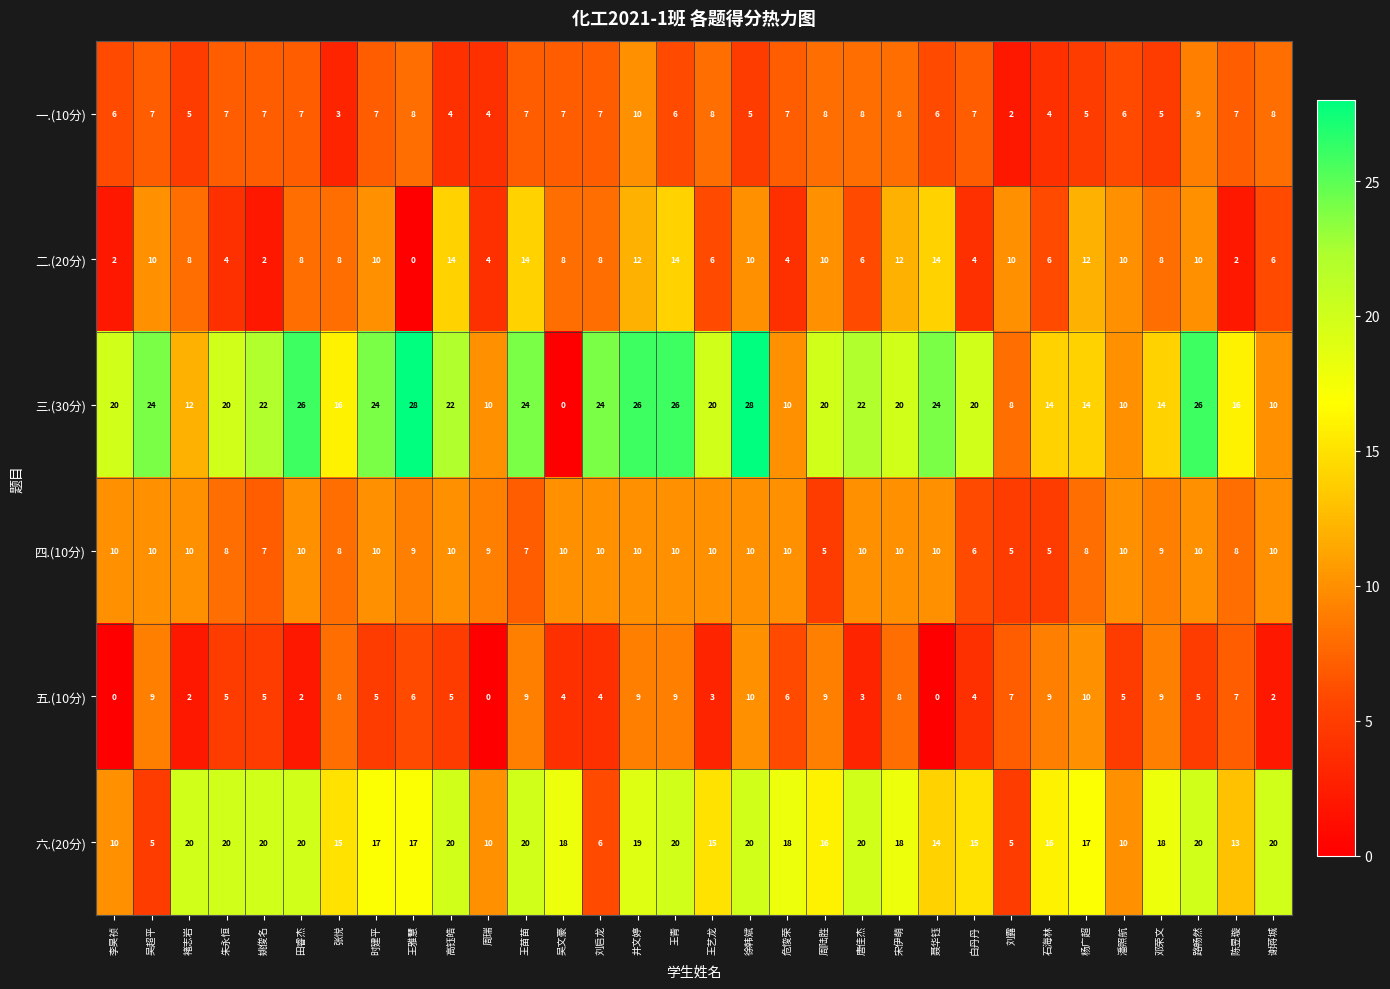

At which label does 六.(20分) first exceed 18?

褚志岩